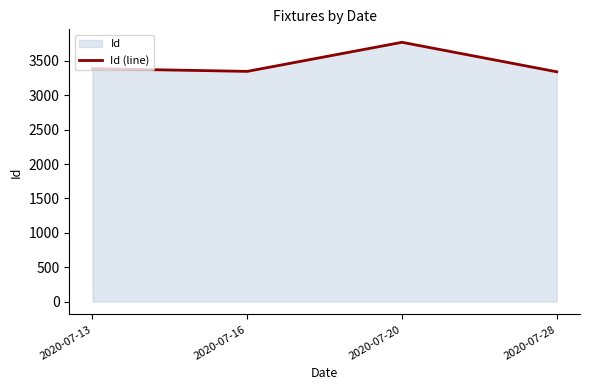

True or false: the data shows 3342 at 2020-07-28.

True